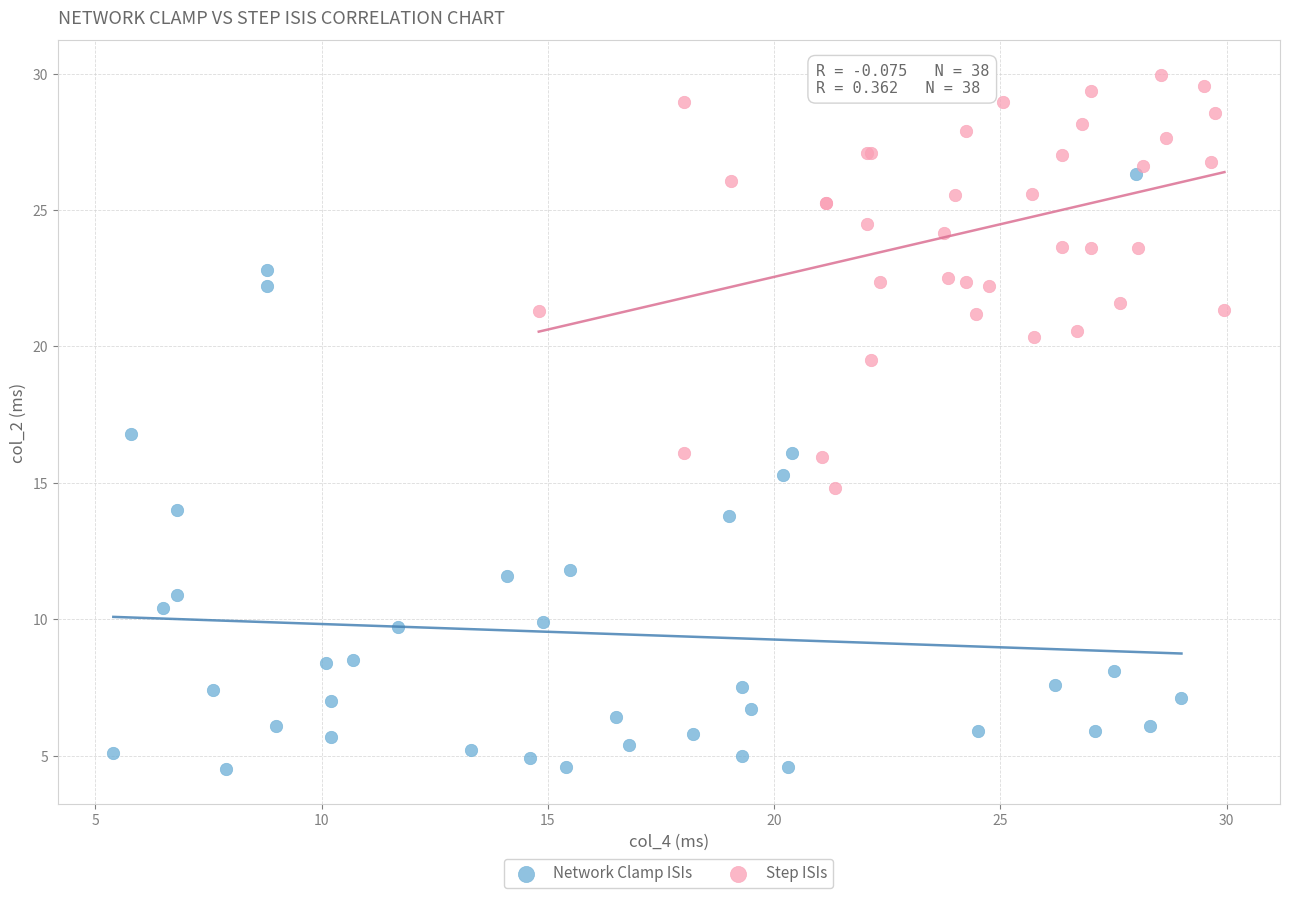

What are all the series names shown in the legend?

Network Clamp ISIs, Step ISIs